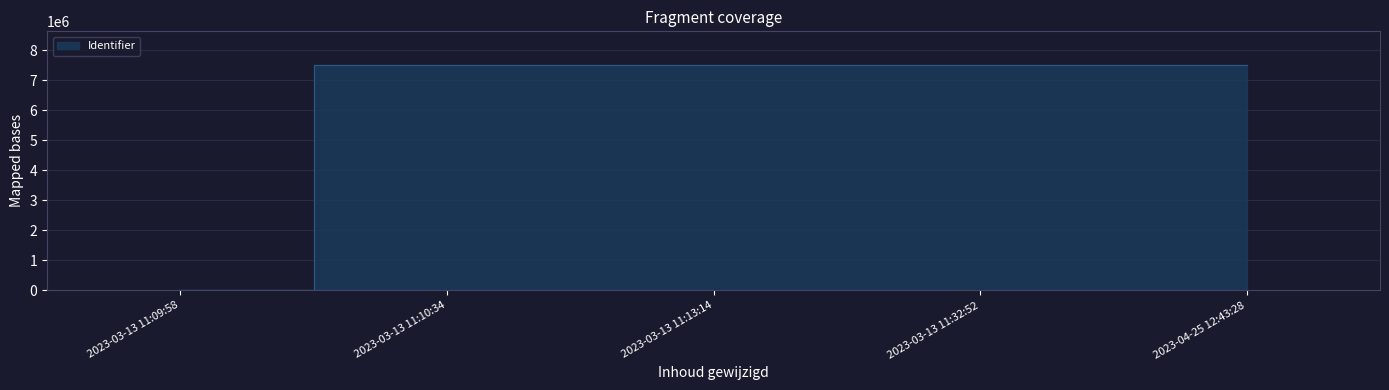

The value at 2023-03-13 11:10:34 is 7499830. True or false?

True